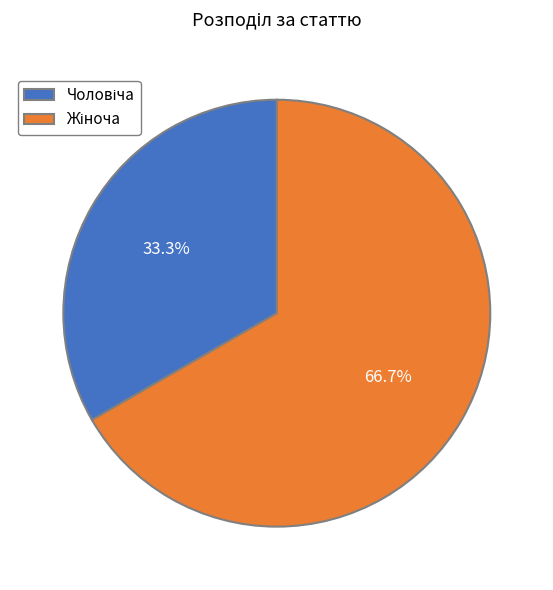

Is there a majority slice in this chart?

Yes